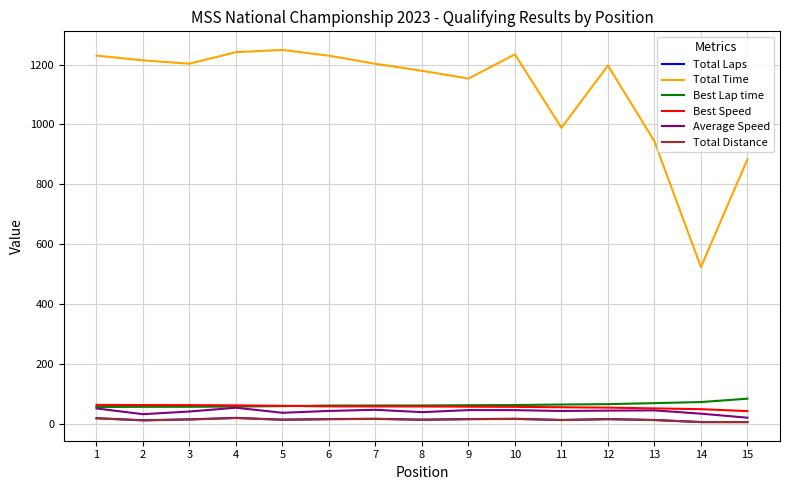

Which series has the largest total across all categories?

Total Time